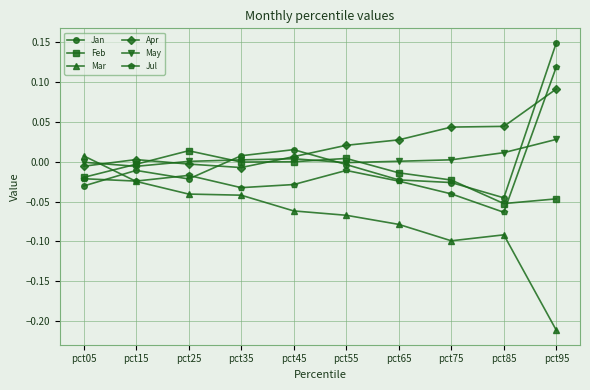

Which series has the largest total across all categories?

Apr